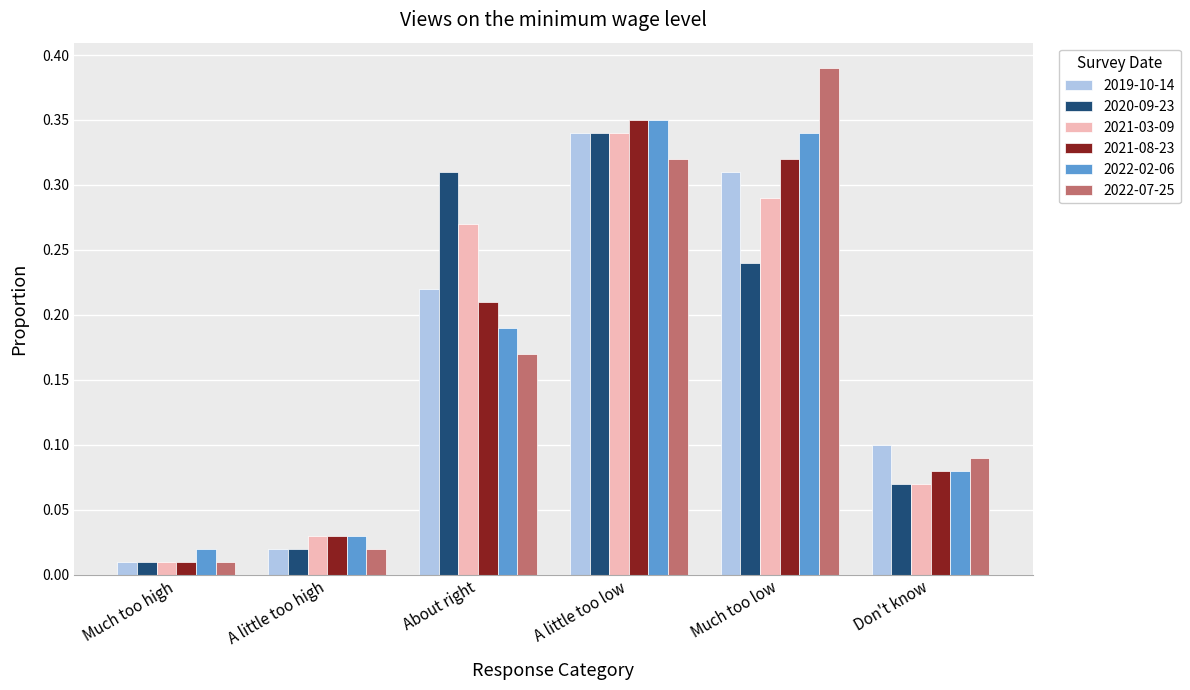

How many groups of bars are there?

6